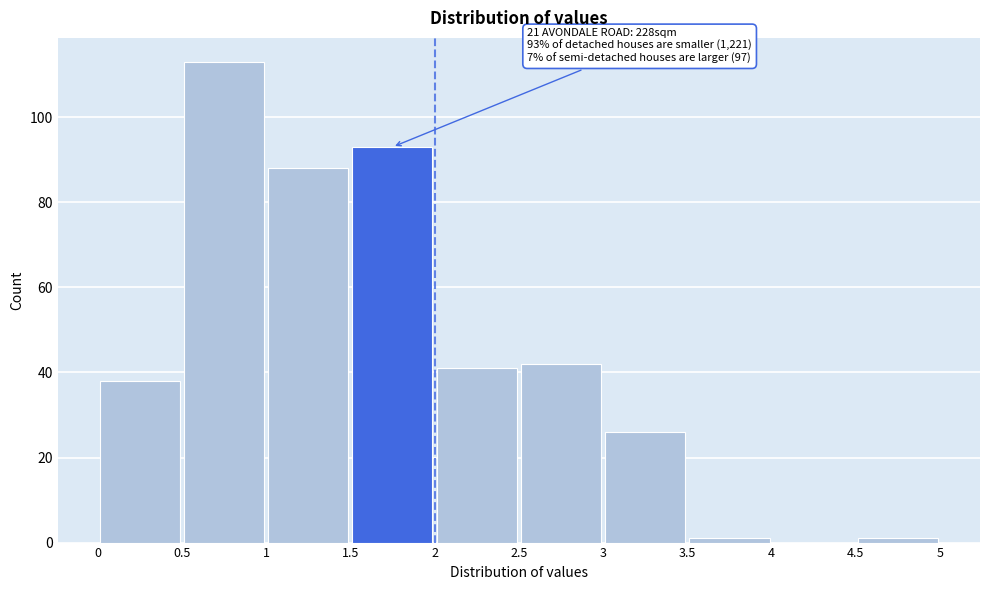

Which range on the x-axis has the tallest bar?

0.5 to 1